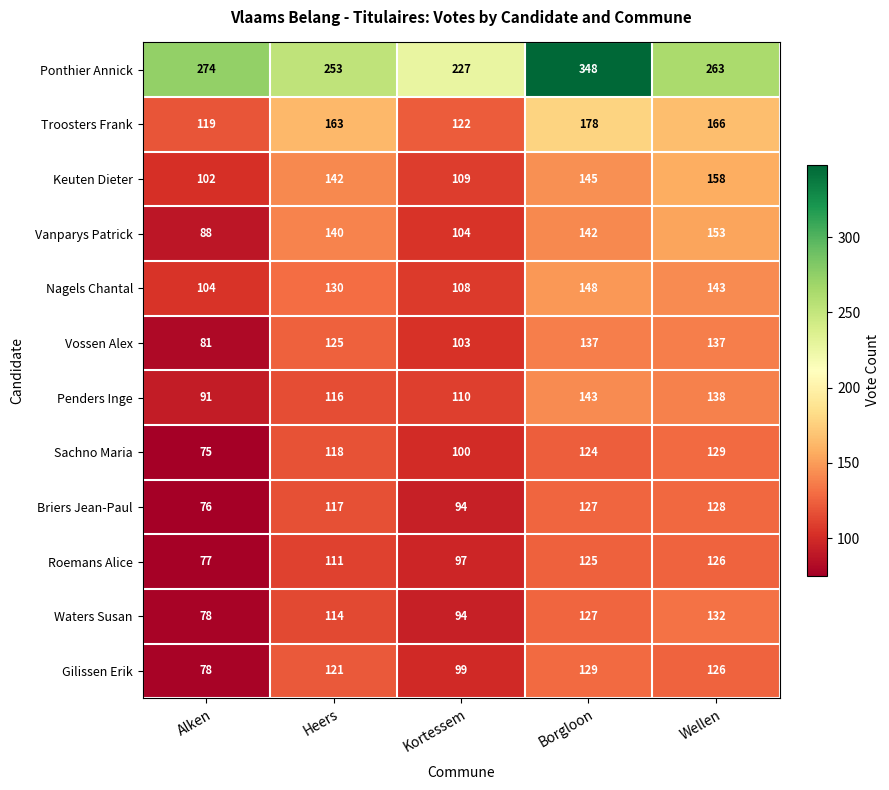

What is the sum of the Vossen Alex values at Heers and Borgloon?

262